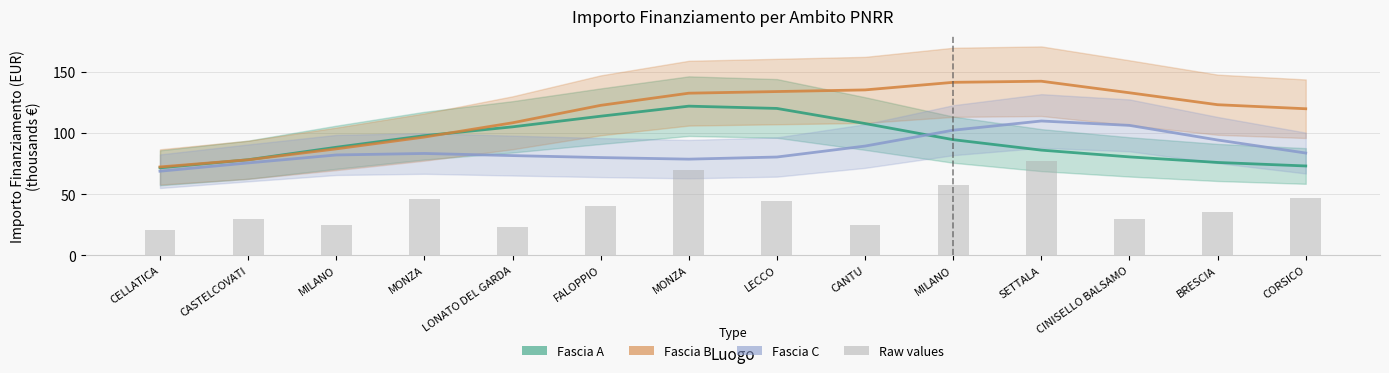

What are all the series names shown in the legend?

Fascia A, Fascia B, Fascia C, Raw values